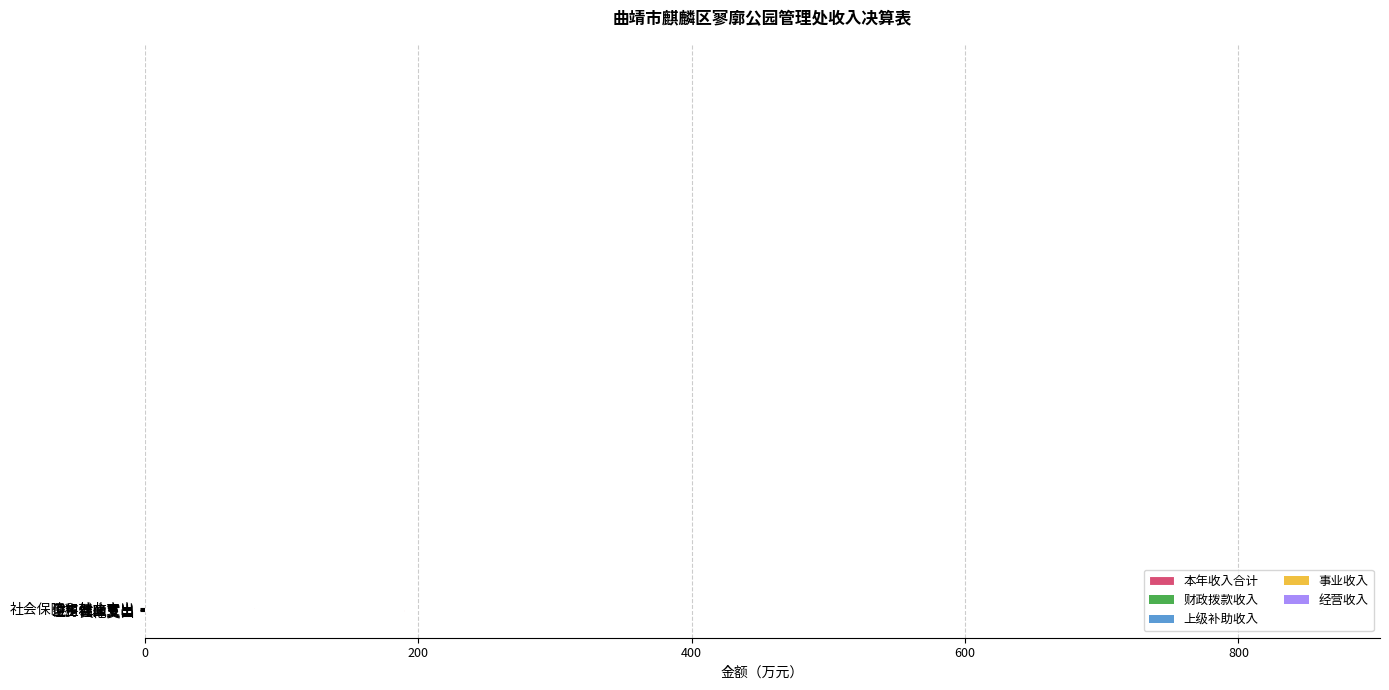

What is the difference between the maximum and minimum values?

832.9